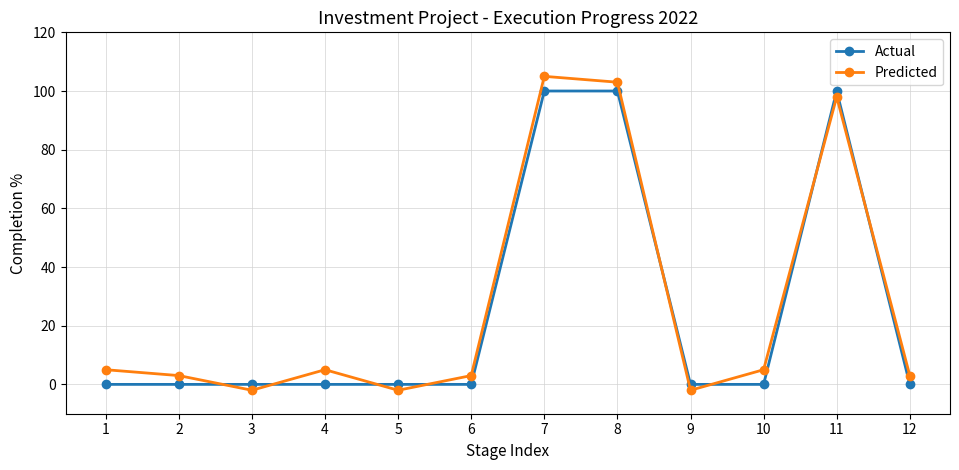

At how many categories does at least one series exceed 46?

3